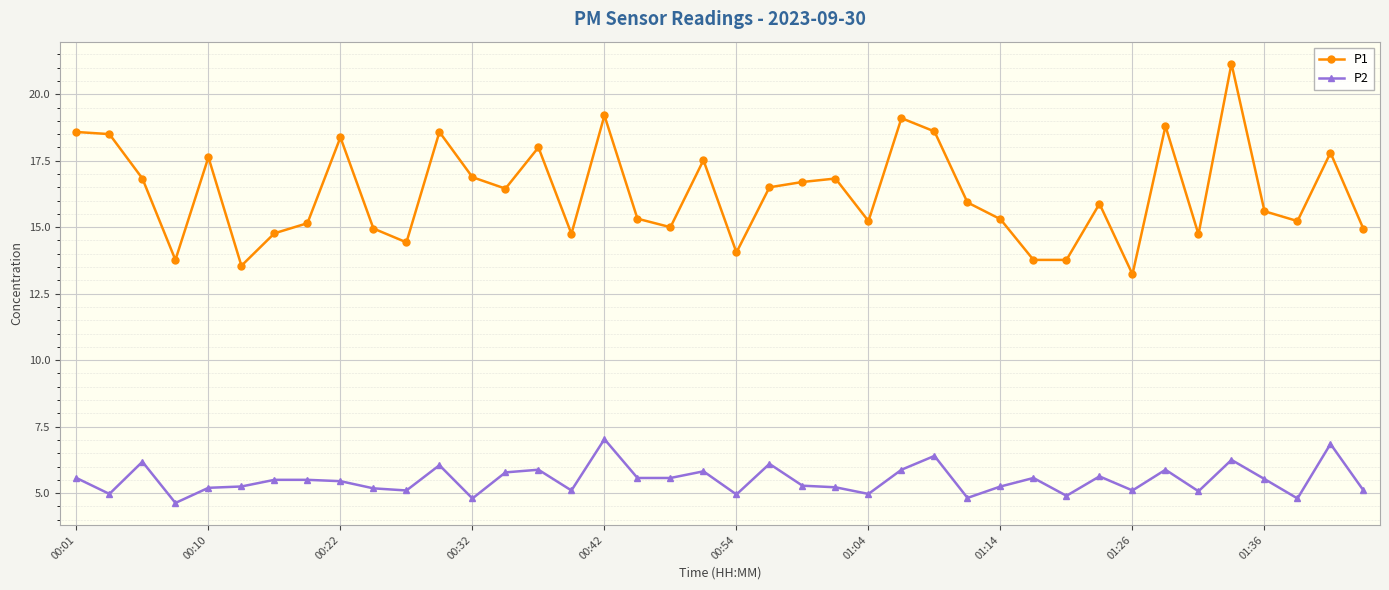

What is the lowest value of the P2 series?

4.6